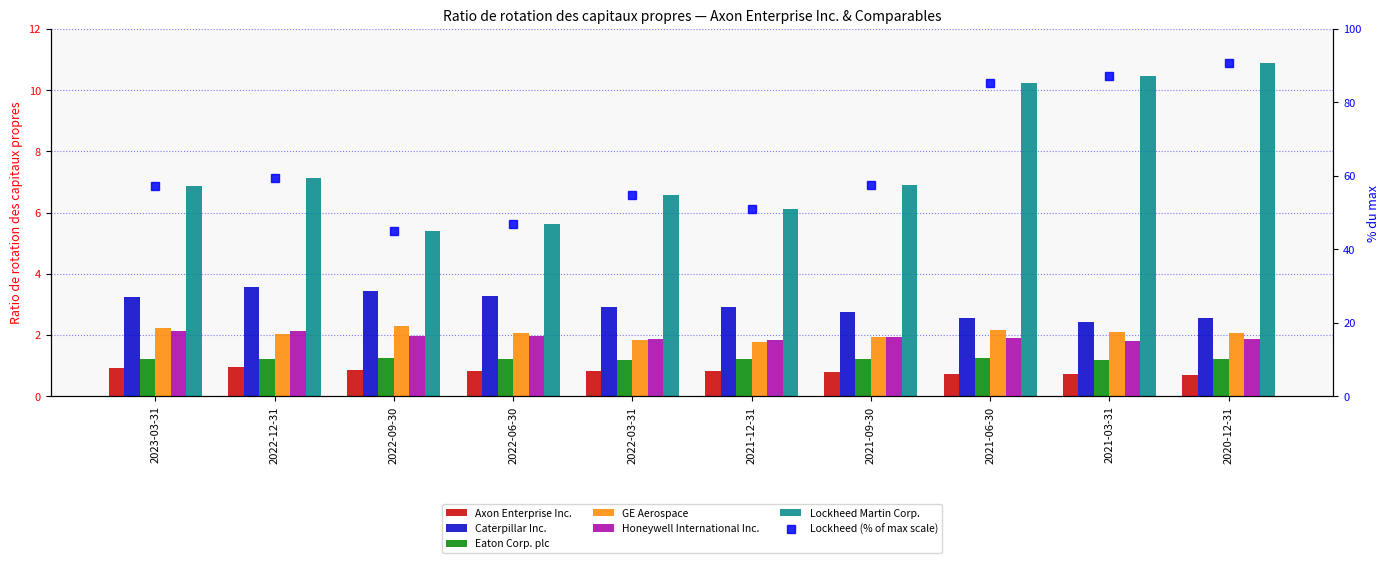

What is the sum of the Axon Enterprise Inc. values at 2022-09-30 and 2022-06-30?

1.7